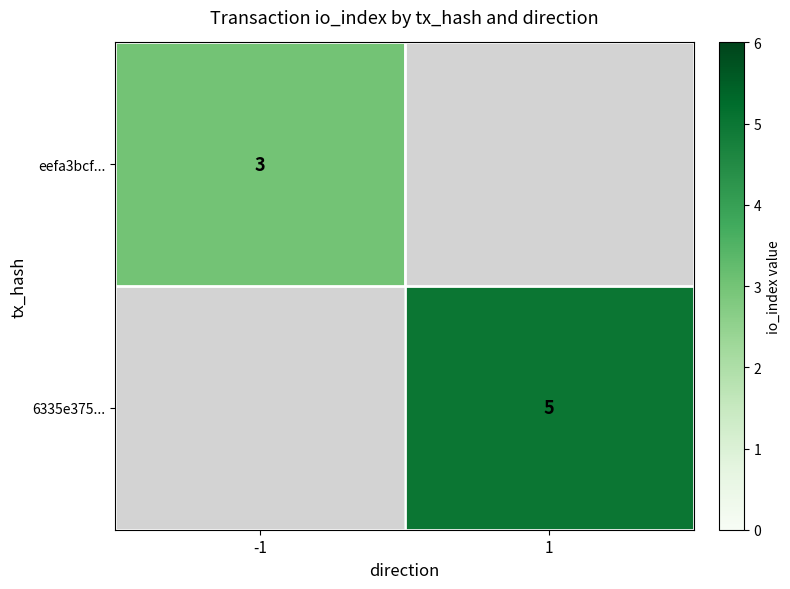

Is the value of eefa3bcf... at -1 greater than the value of 6335e375... at 1?

No